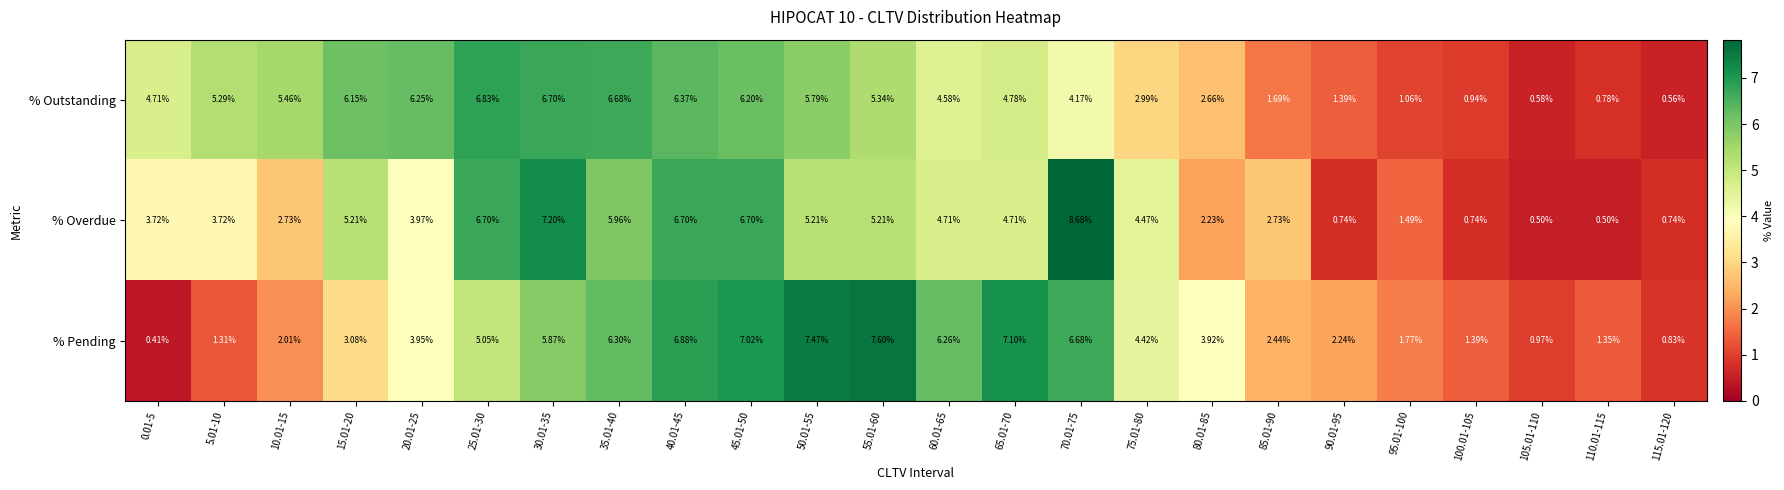

Which series has the widest spread of values?

% Overdue